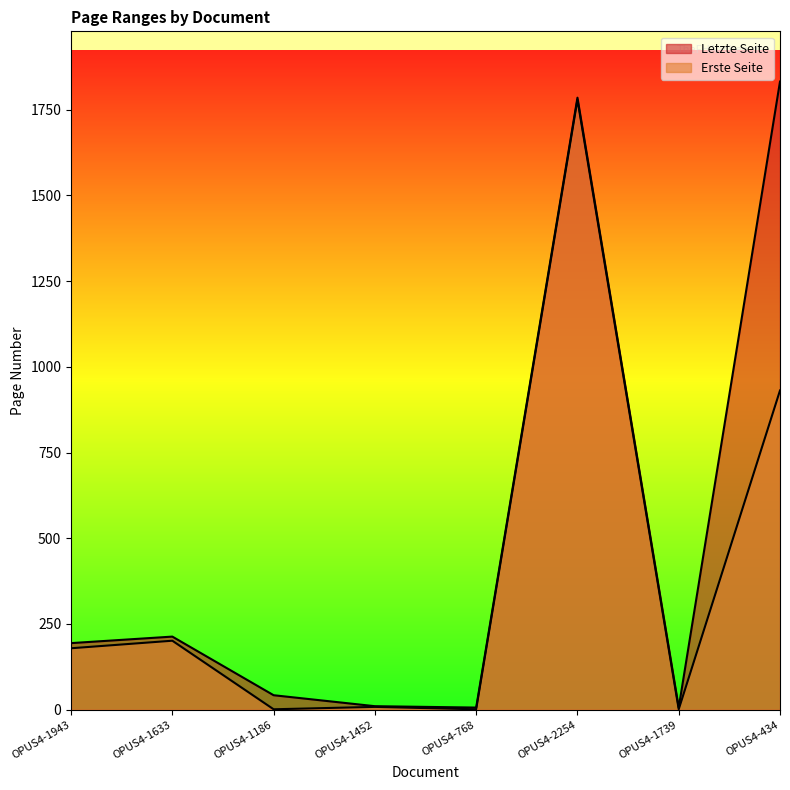

What is the total value across all series at OPUS4-1186?

43